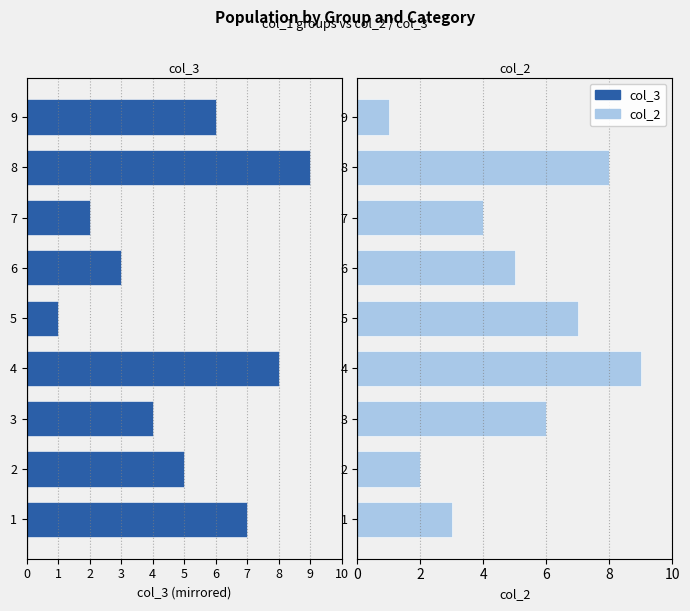

At 6, list the series in order from largest to smallest.

col_2, col_3